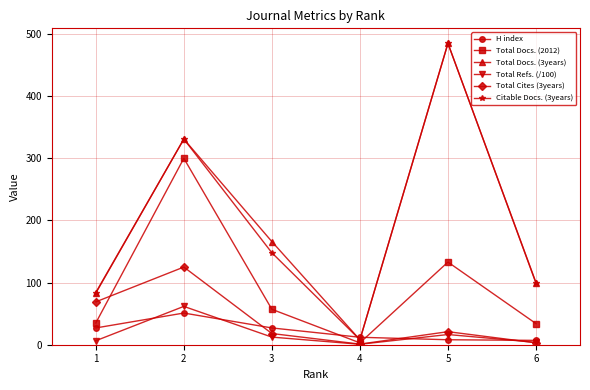

True or false: H index has more than 2 points higher than both neighbors.

False